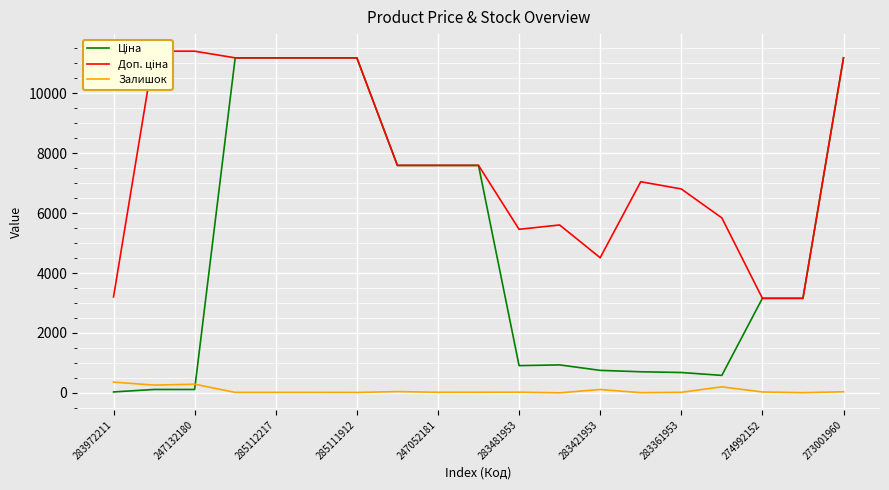

How many data points does each series have?

19